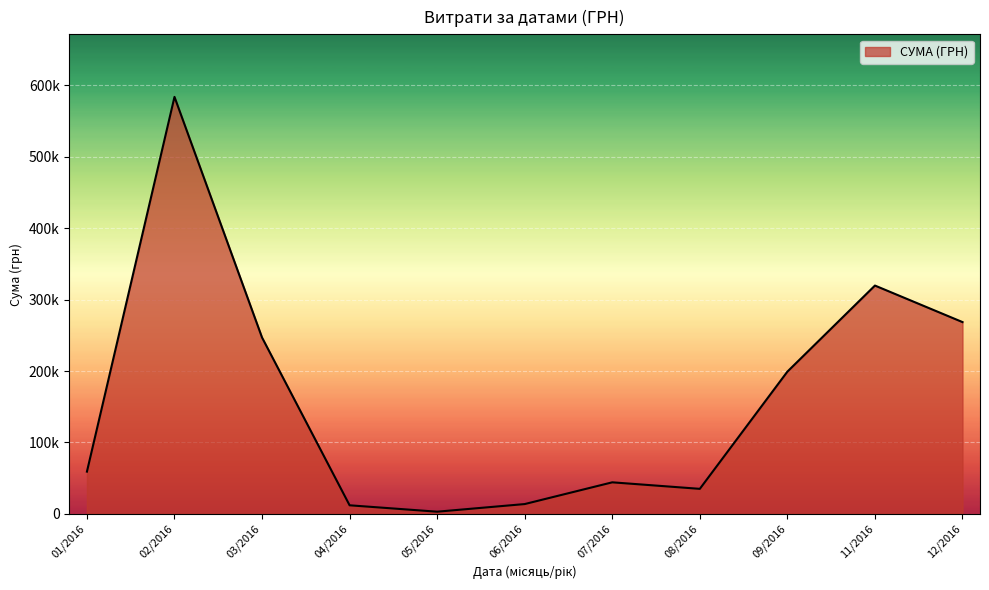

Does the chart display data point markers on the line(s)?

No